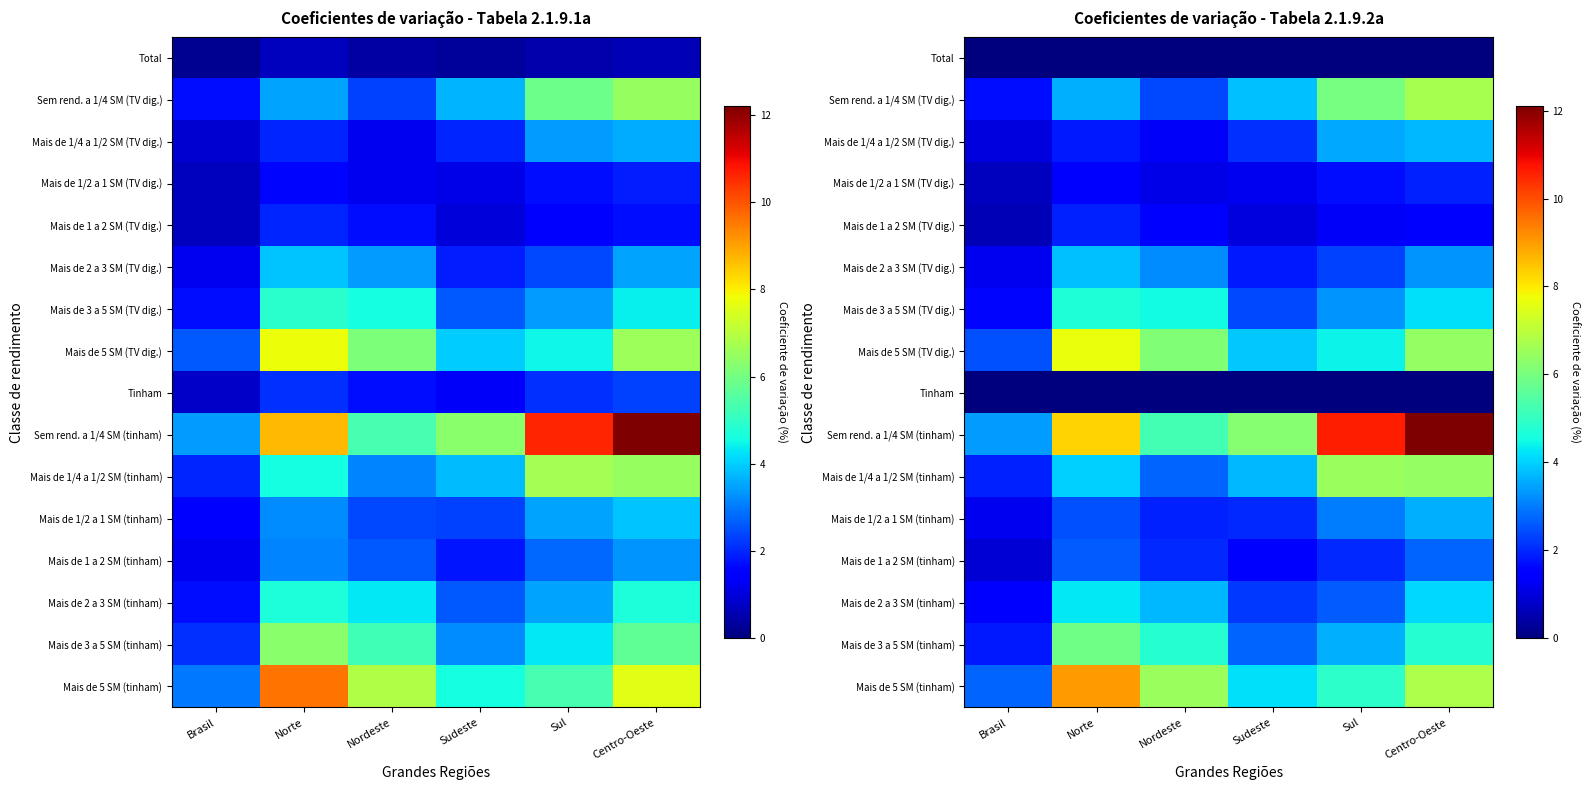

Read the Mais de 5 SM (tinham) value at Nordeste.

6.5